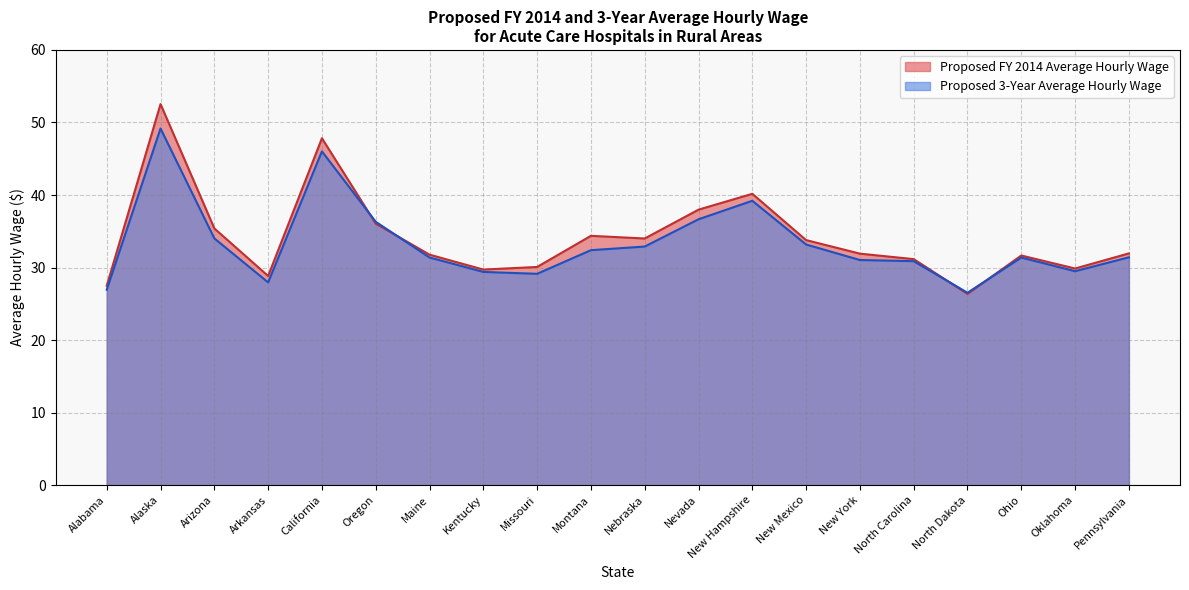

Reading left to right, list all the values displayed in this chart.

Proposed FY 2014 Average Hourly Wage: Alabama=27.5	Alaska=52.5	Arizona=35.4	Arkansas=28.8	California=47.8	Oregon=36.1	Maine=31.8	Kentucky=29.7	Missouri=30.1	Montana=34.4	Nebraska=34.0	Nevada=38.0	New Hampshire=40.2	New Mexico=33.8	New York=31.9	North Carolina=31.2	North Dakota=26.4	Ohio=31.7	Oklahoma=29.9	Pennsylvania=31.9
Proposed 3-Year Average Hourly Wage: Alabama=26.9	Alaska=49.2	Arizona=34.0	Arkansas=27.9	California=46.0	Oregon=36.3	Maine=31.4	Kentucky=29.4	Missouri=29.1	Montana=32.4	Nebraska=32.9	Nevada=36.7	New Hampshire=39.2	New Mexico=33.2	New York=31.0	North Carolina=30.9	North Dakota=26.5	Ohio=31.4	Oklahoma=29.5	Pennsylvania=31.4